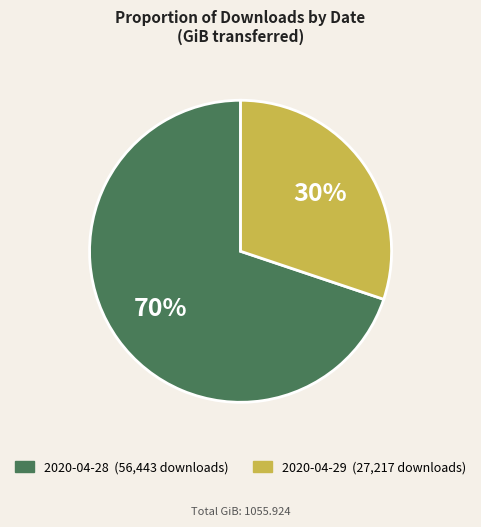

Which slice represents more than half of the pie?

2020-04-28